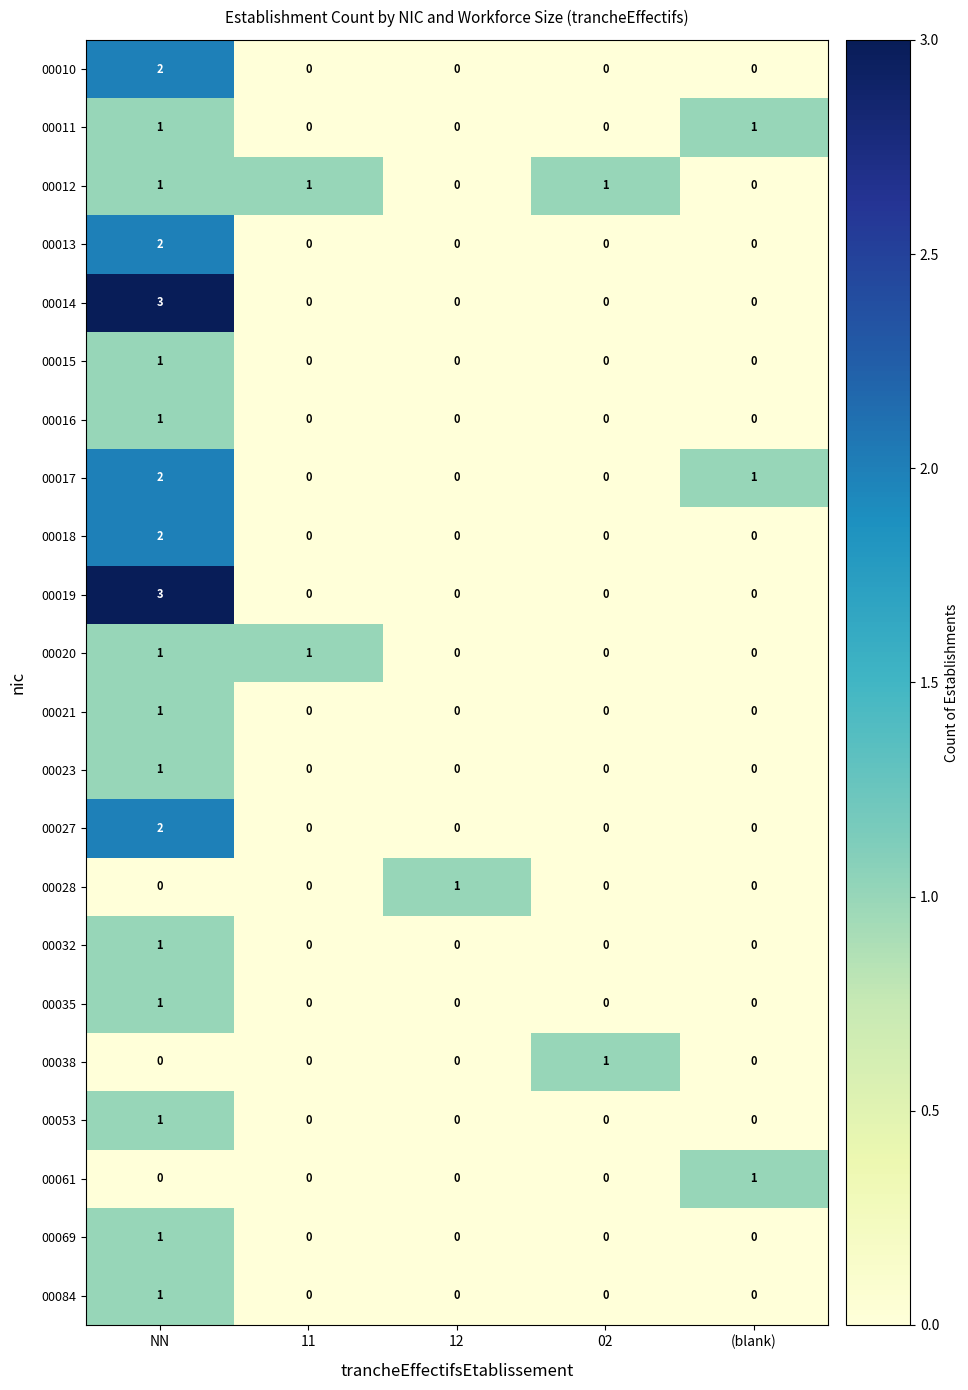

Is it true that 00017 equals 0 at 02?

True